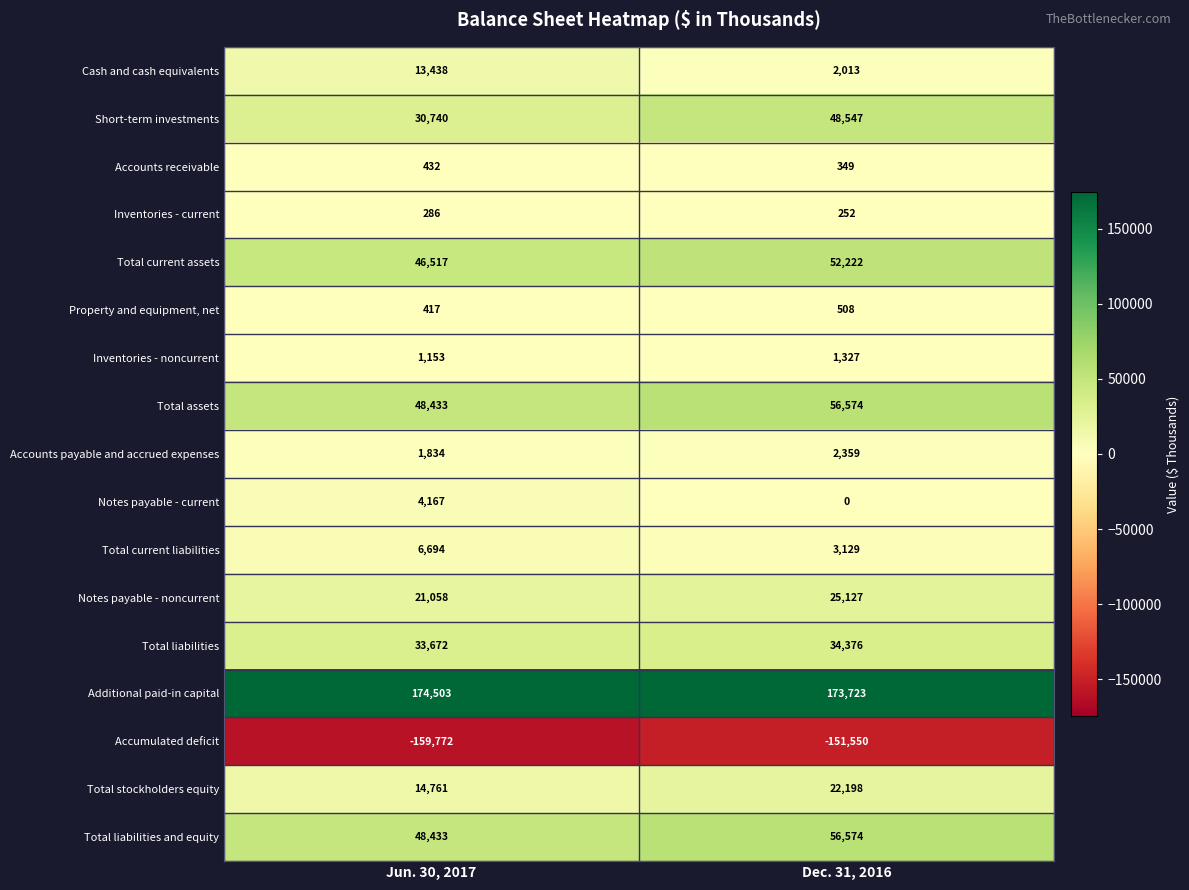

What is the total value across all series at Dec. 31, 2016?

327728